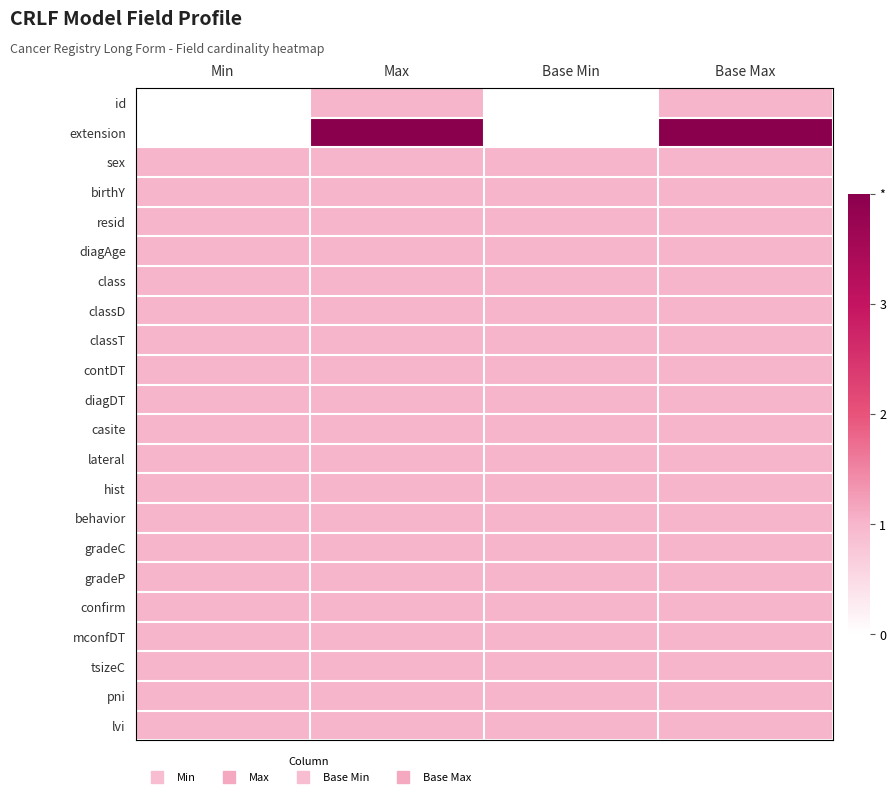

At Base Max, list the series in order from largest to smallest.

extension, id, sex, birthY, resid, diagAge, class, classD, classT, contDT, diagDT, casite, lateral, hist, behavior, gradeC, gradeP, confirm, mconfDT, tsizeC, pni, lvi